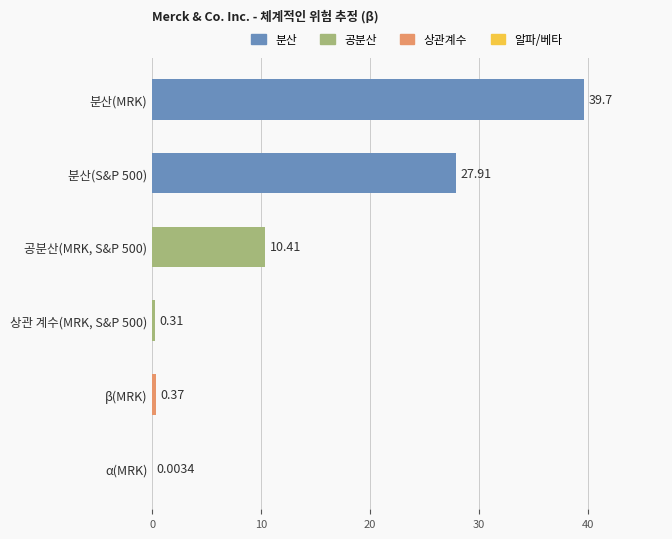

What is the sum of all values?

78.7